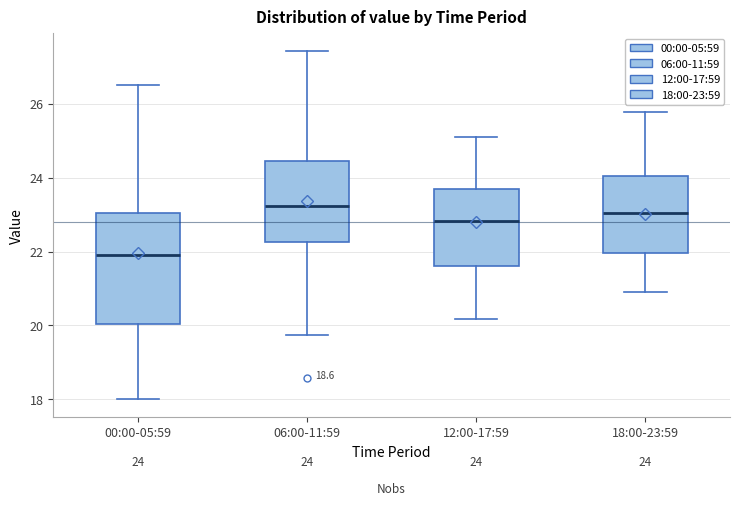

Comparing the boxes themselves (not the whiskers), which one is the tallest?

00:00-05:59